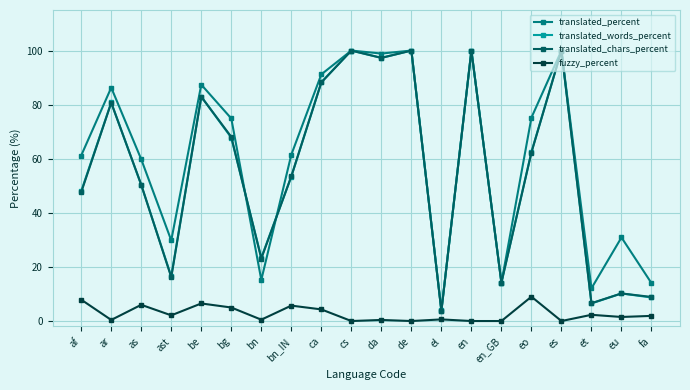

Where is the first local minimum for translated_chars_percent?

ast